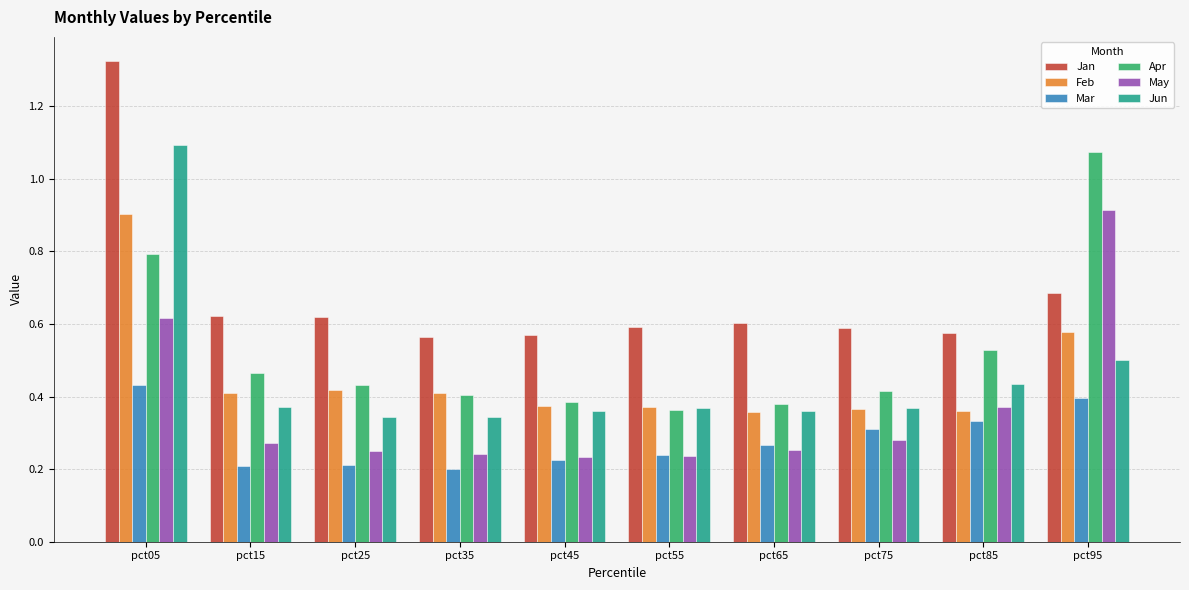

What is the highest value of the Feb series?

0.9